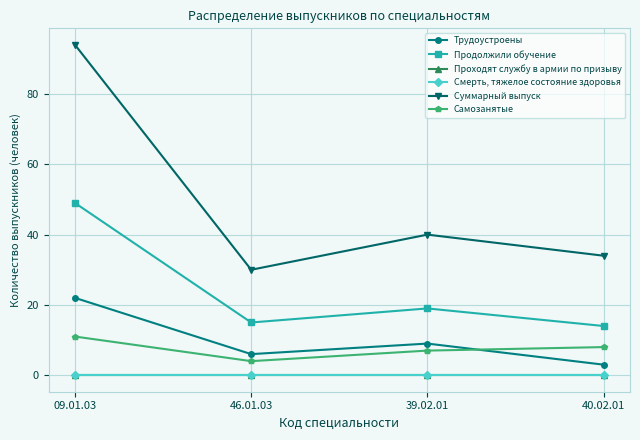

True or false: Трудоустроены and Продолжили обучение cross at least once.

False